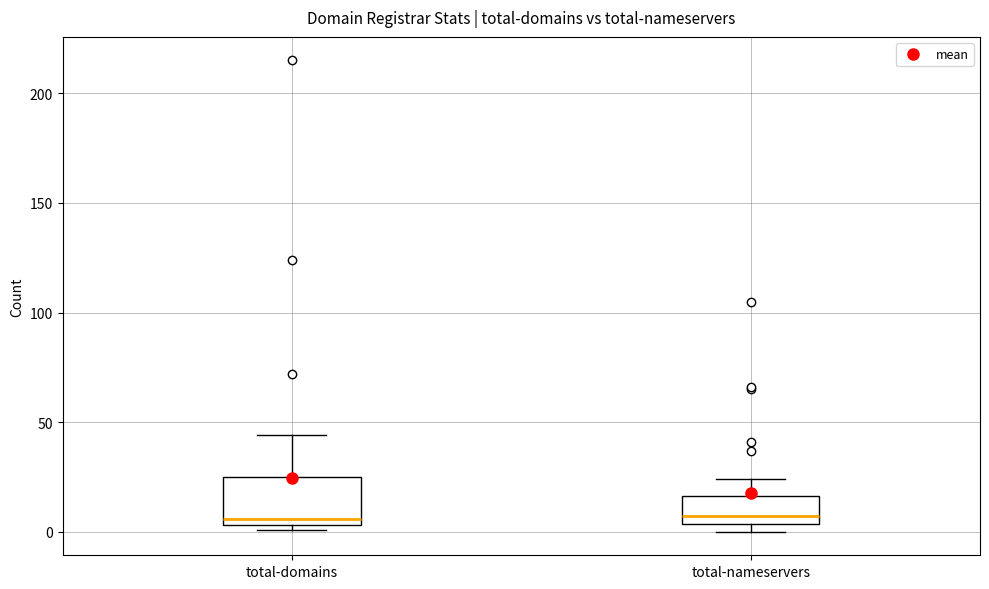

Comparing the boxes themselves (not the whiskers), which one is the tallest?

total-domains